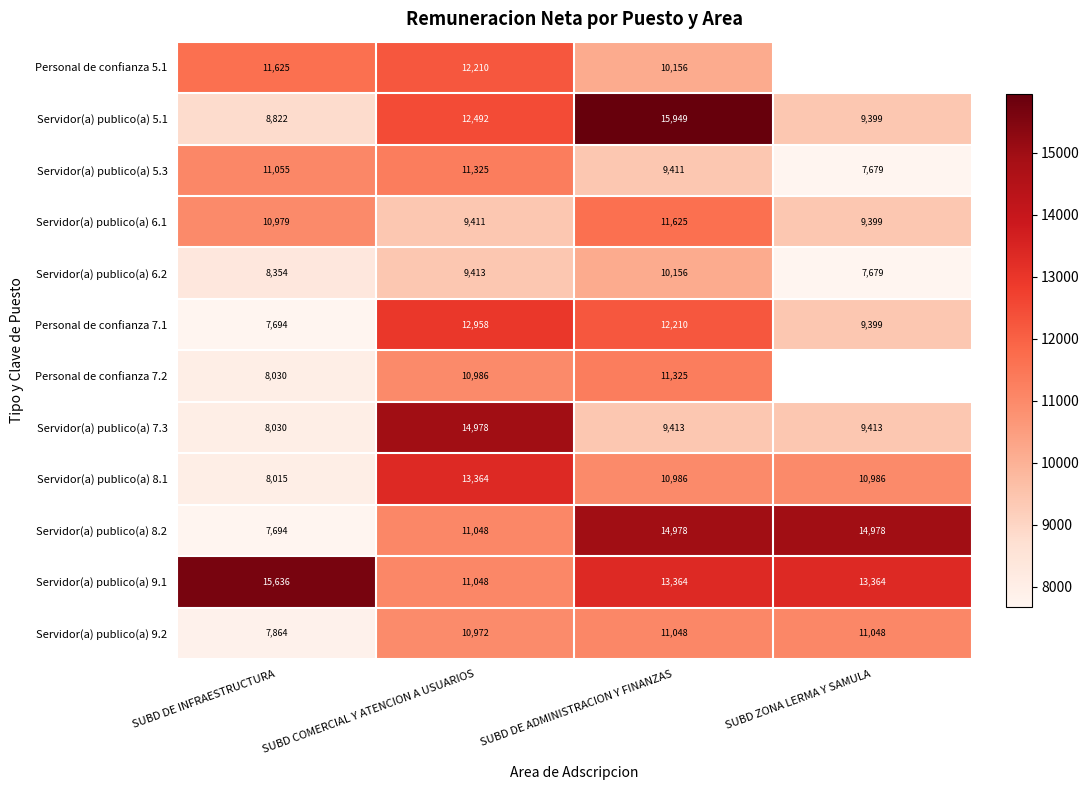

Is the value of Servidor(a) publico(a) 8.1 at SUBD ZONA LERMA Y SAMULA greater than the value of Servidor(a) publico(a) 6.2 at SUBD COMERCIAL Y ATENCION A USUARIOS?

Yes